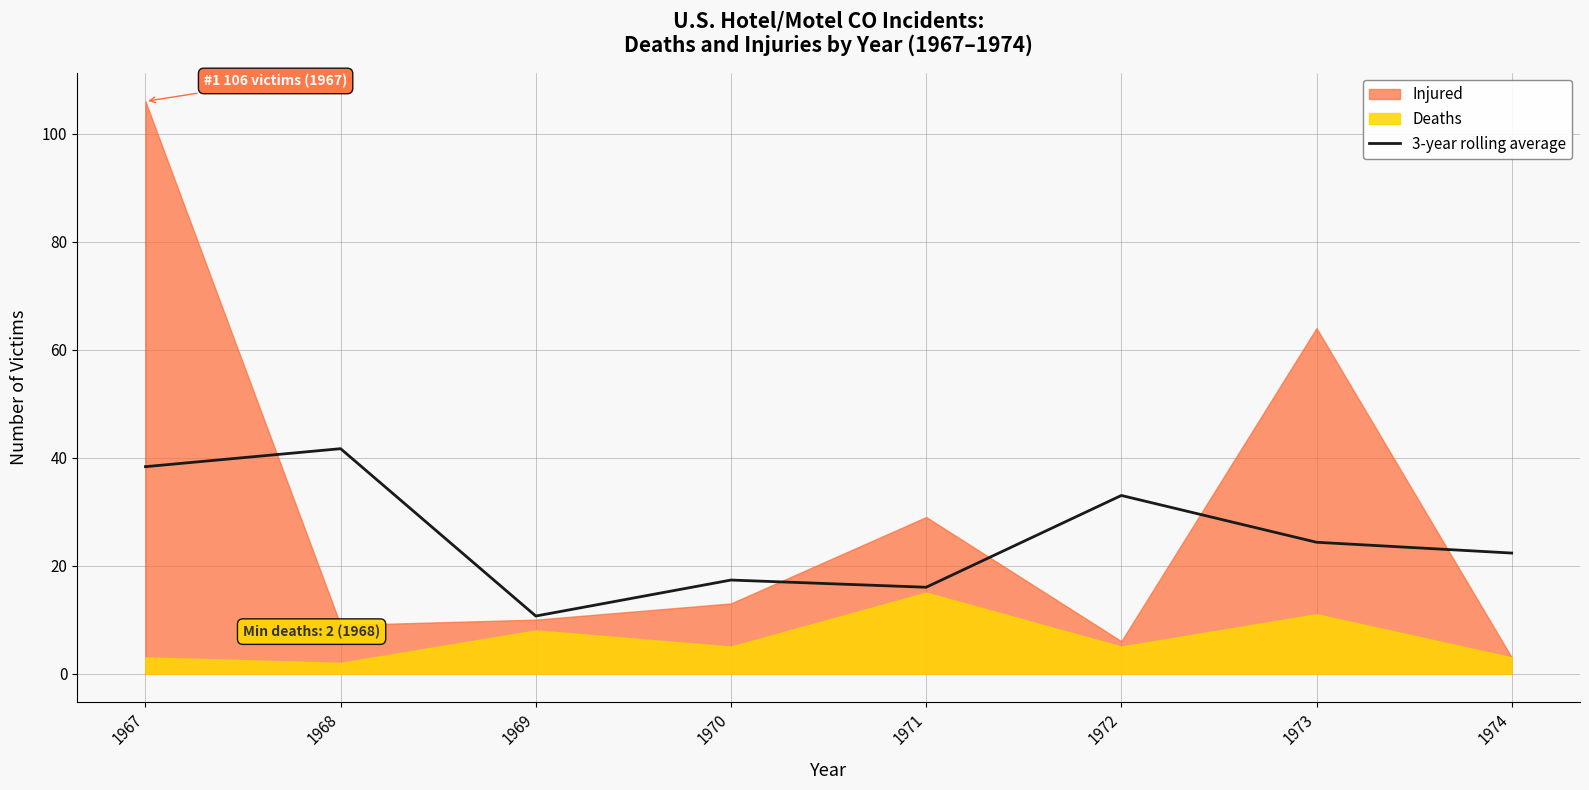

Reading right to left, what are all the values shown in this chart?

1974=22.3	1973=24.3	1972=33.0	1971=16.0	1970=17.3	1969=10.7	1968=41.7	1967=38.3